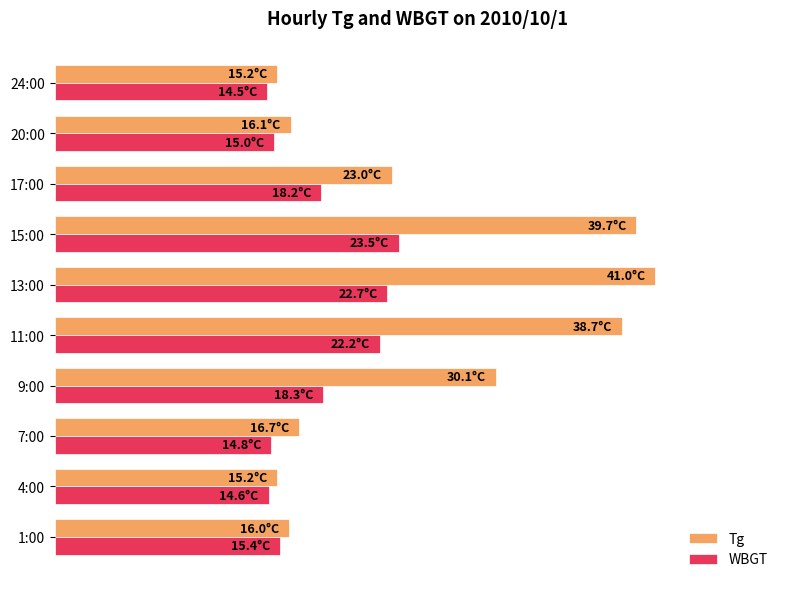

What is the sum of all Tg values?

559.3